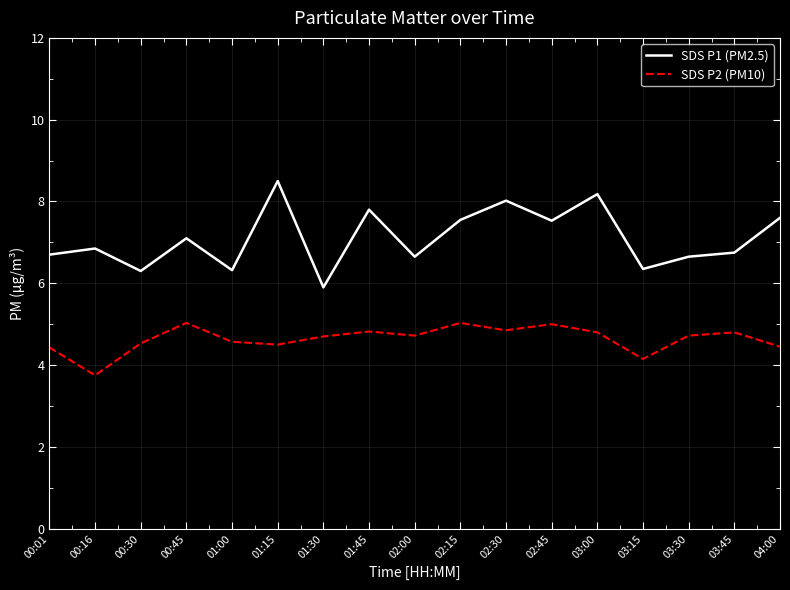

What is the difference between the maximum and minimum values in the SDS P2 (PM10) series?

1.3